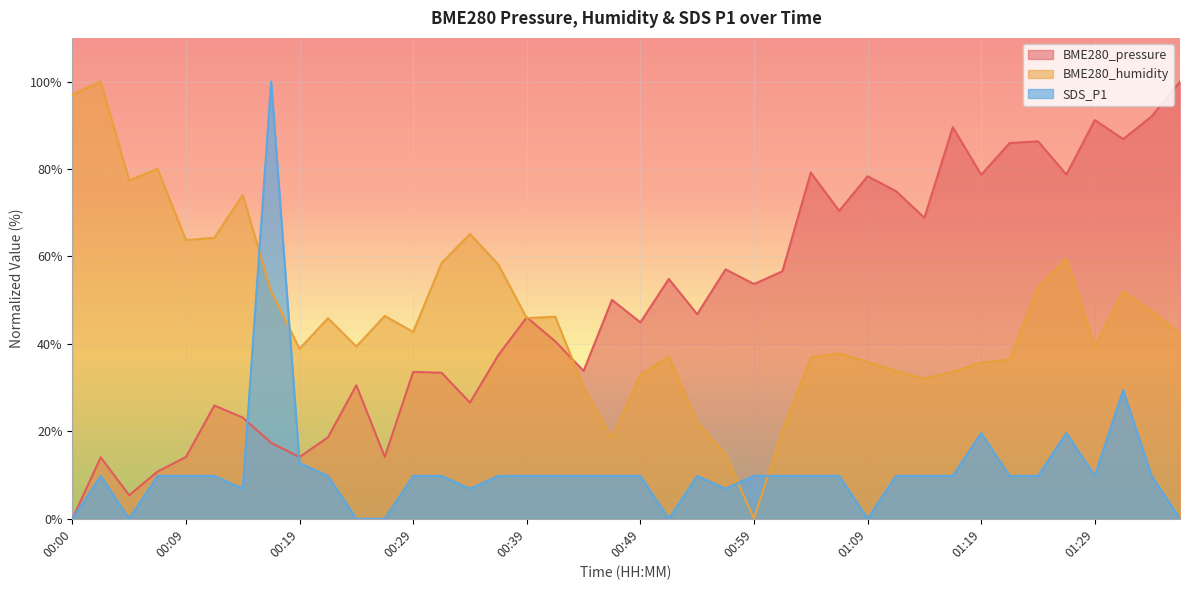

What is the difference between the BME280_pressure values at 00:00 and 01:09?

78.4